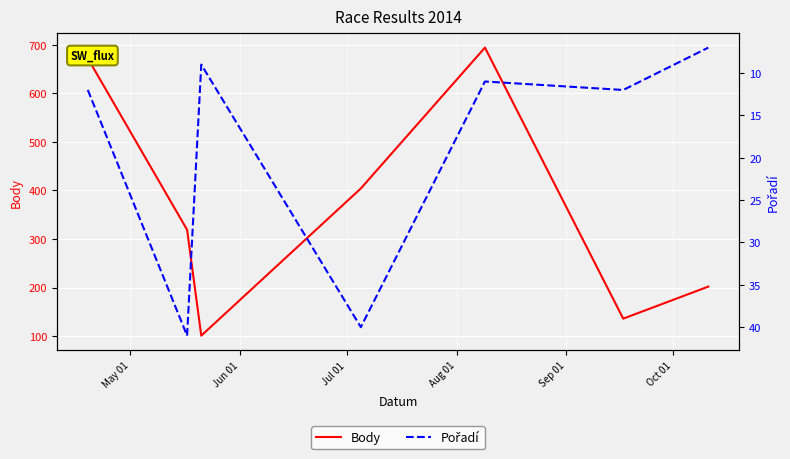

Is the value of Body at Jun 01 greater than the value of Pořadí at Sep 01?

Yes